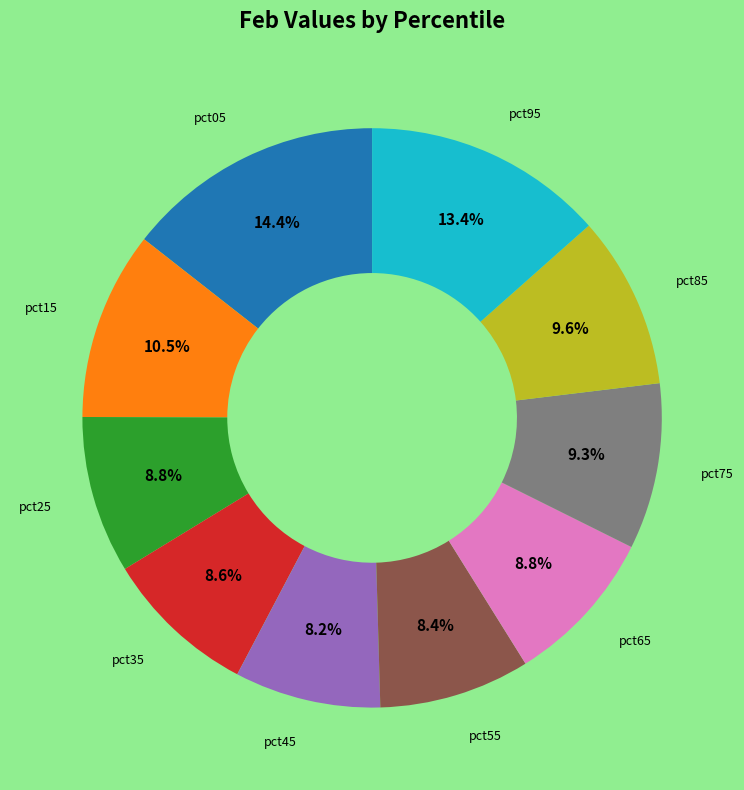

Is pct15 the majority of the pie?

No